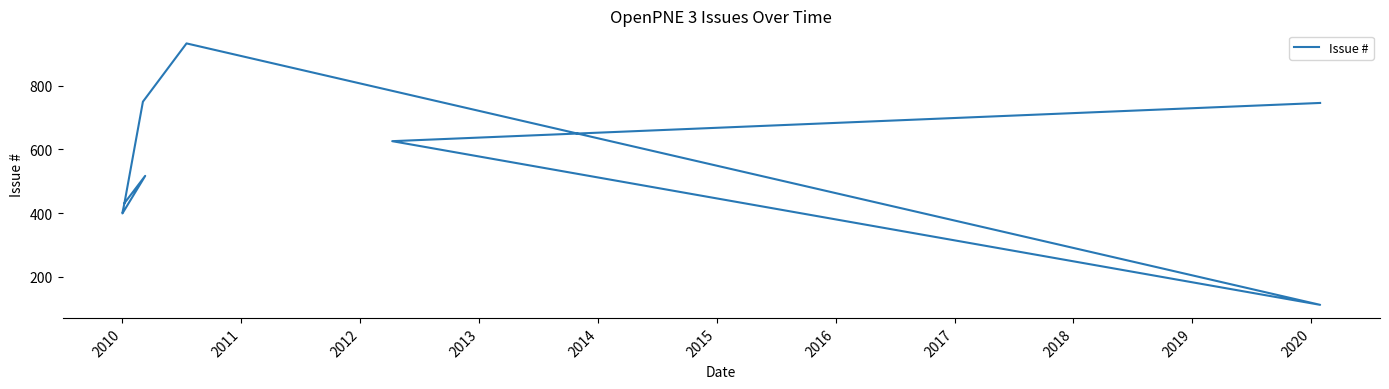

How many data points are less than 431?

5